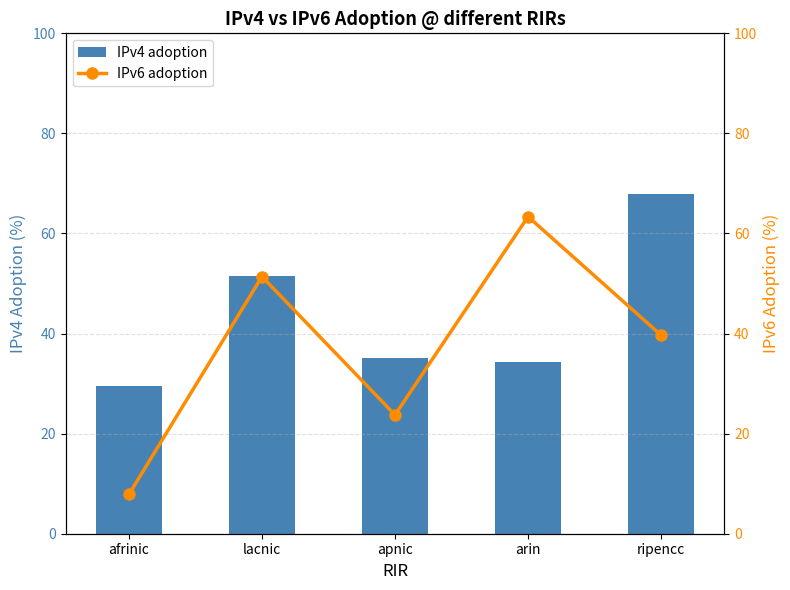

Where does the IPv4 adoption series first go above 35?

lacnic